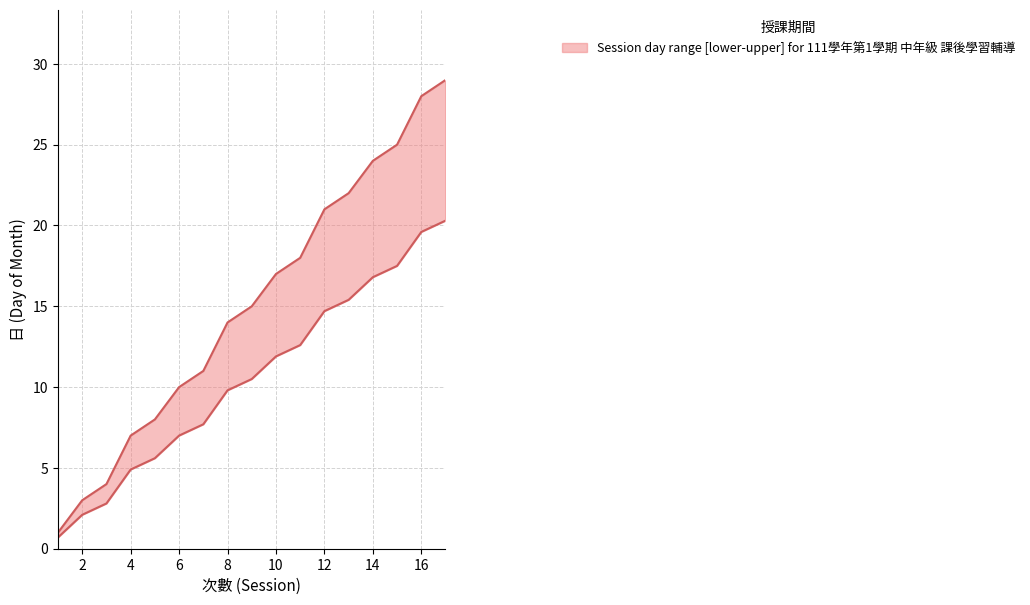

What is the value of the day point at the 3rd from the left?

4.0